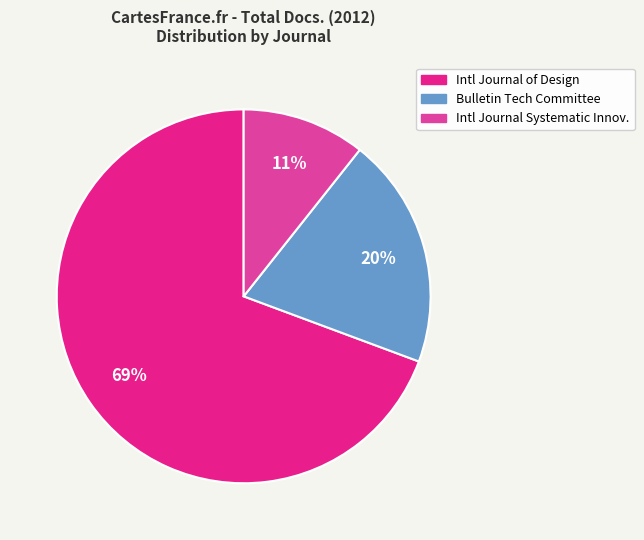

Is the sum of Intl Journal Systematic Innov. and Intl Journal of Design greater than half?

Yes